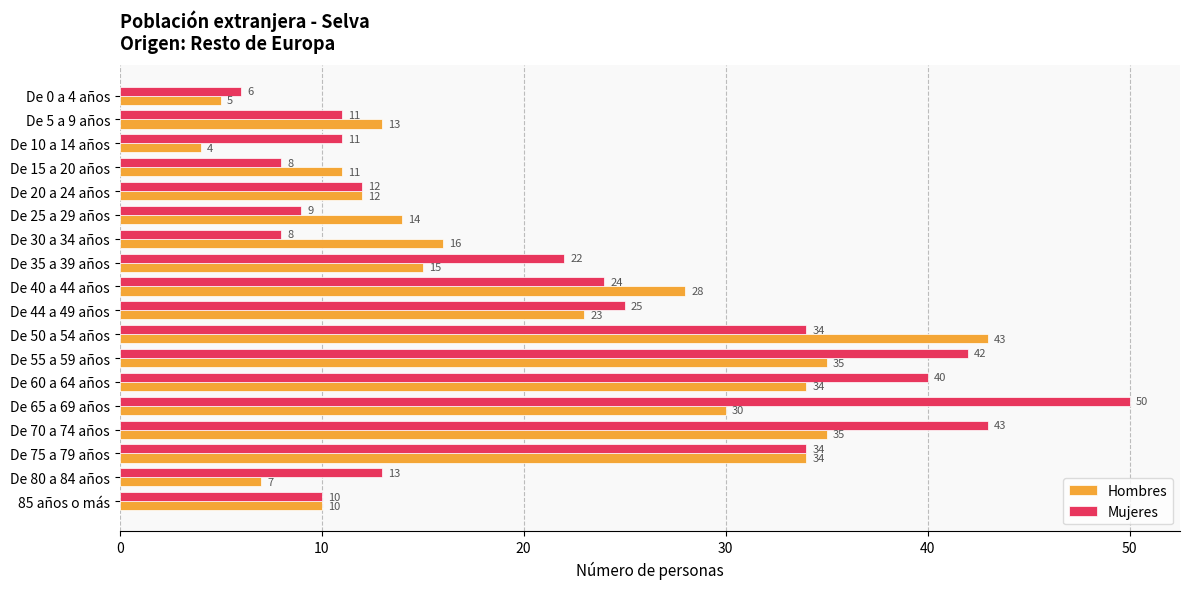

Rank the series by their maximum value, from lowest to highest.

Hombres, Mujeres